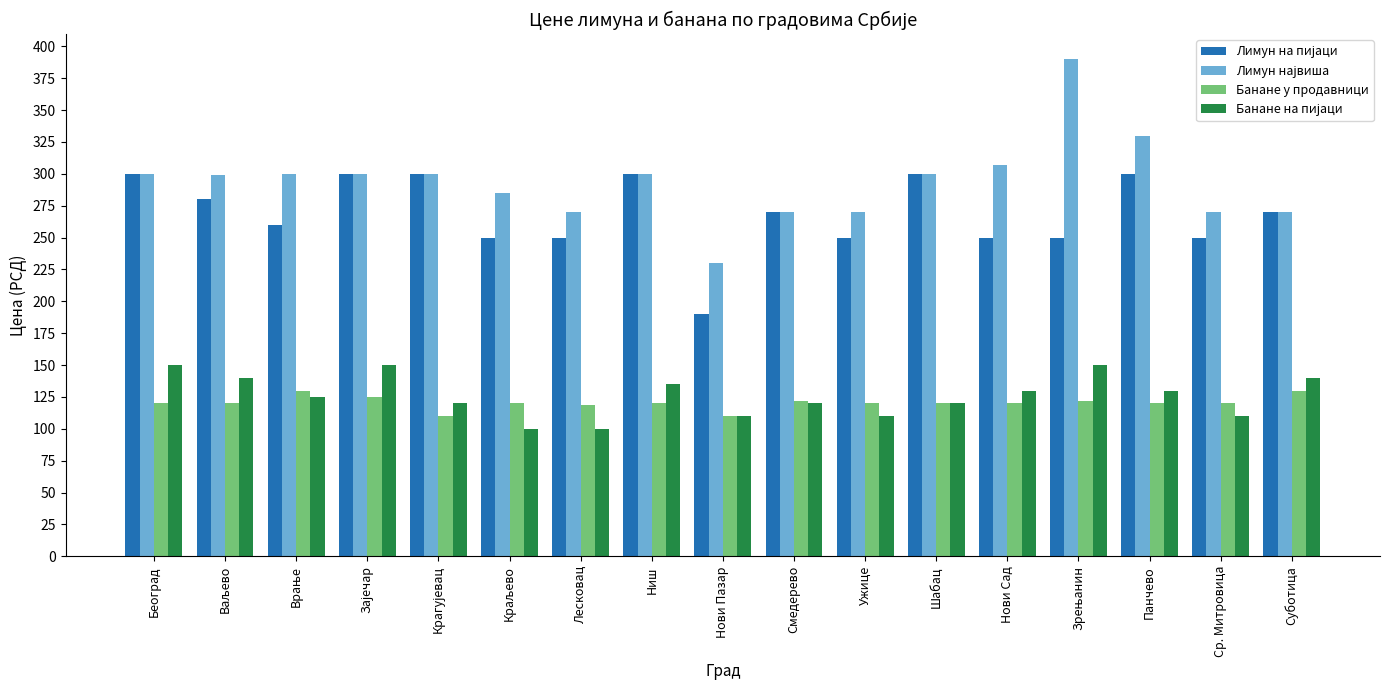

How many bars are there in total?

68